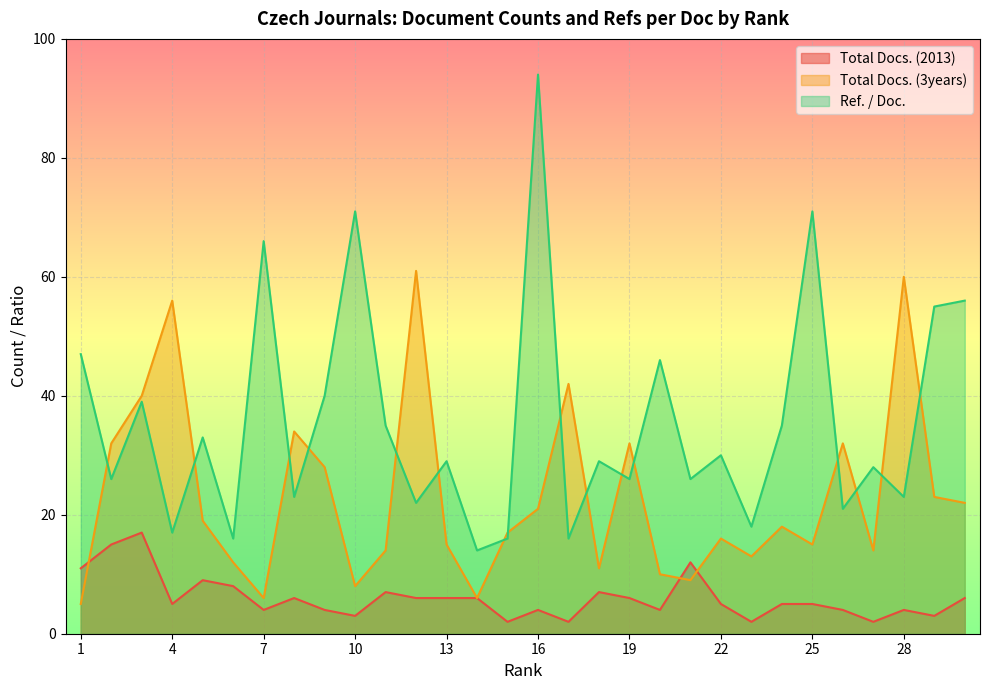

How many values in the Total Docs. (3years) series are below 18?

15